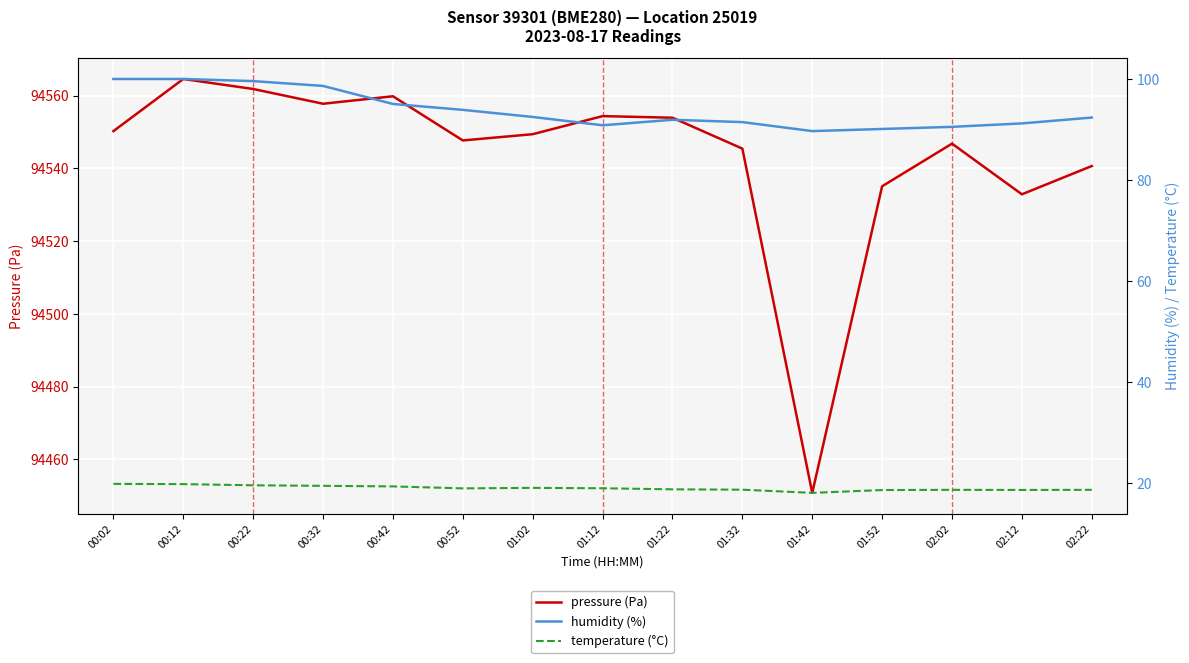

True or false: temperature (°C) and pressure (Pa) intersect in this chart.

False